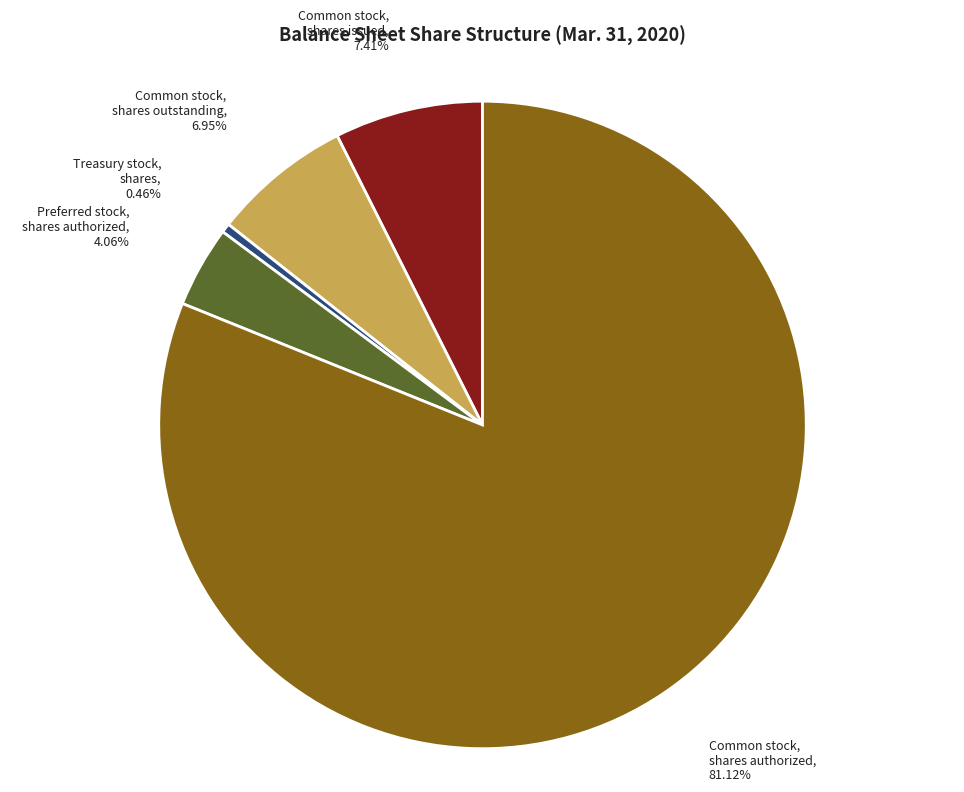

Is the sum of Treasury stock, shares and Preferred stock, shares authorized greater than half?

No